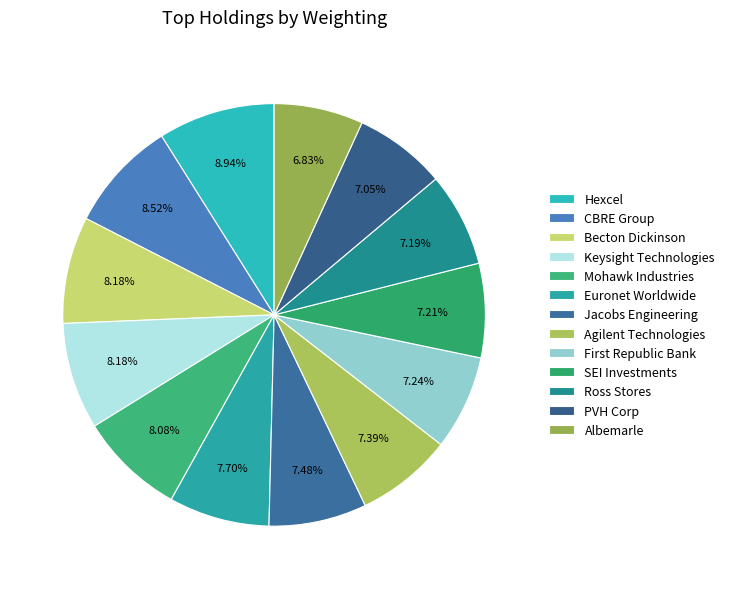

Is it true that CBRE Group is 15% of the pie?

False